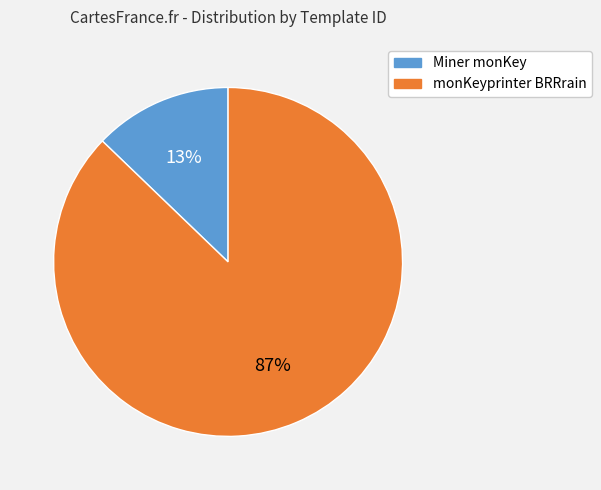

Between Miner monKey and monKeyprinter BRRrain, which is larger?

monKeyprinter BRRrain